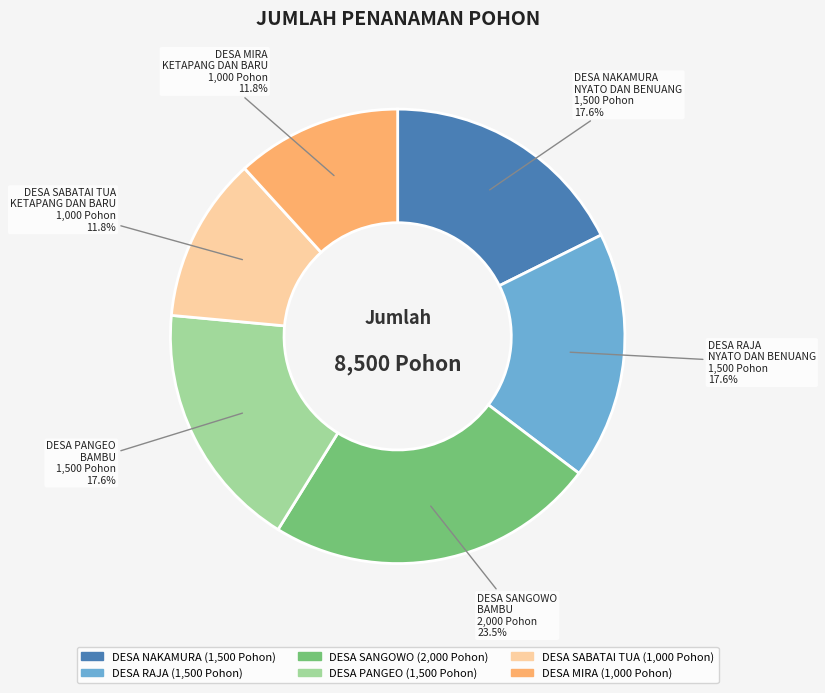

Does DESA SABATAI TUA represent more than half of the total?

No